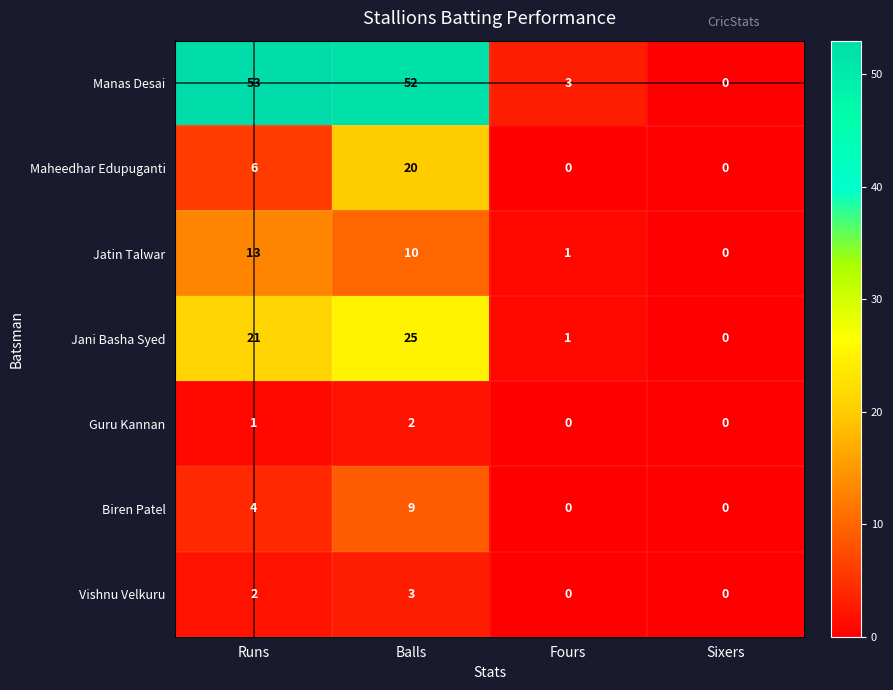

Rank the series at Balls from lowest to highest value.

Guru Kannan, Vishnu Velkuru, Biren Patel, Jatin Talwar, Maheedhar Edupuganti, Jani Basha Syed, Manas Desai